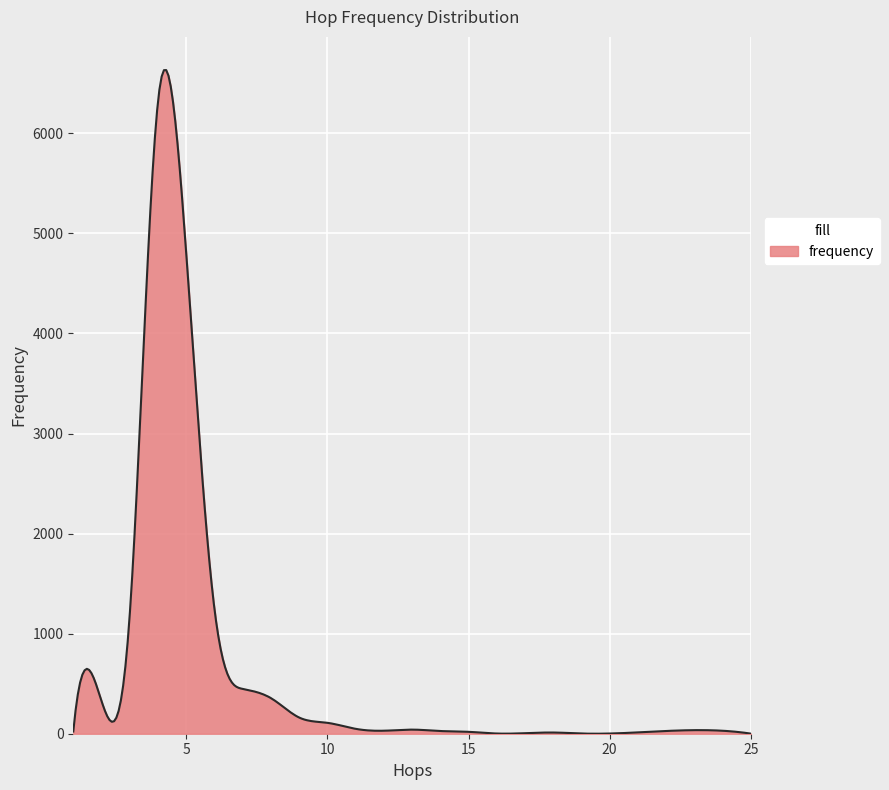

What is the maximum value shown in the chart?

6631.7